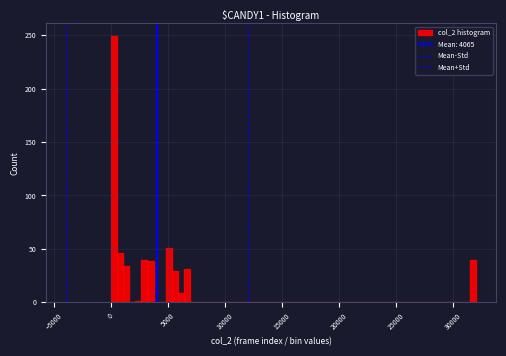

Read against the x-axis, roughly where is the centre of the tallest bar?

500